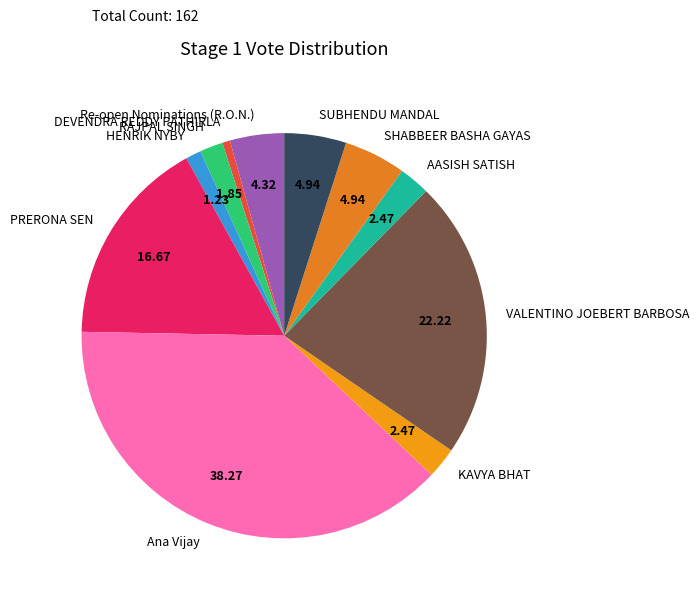

True or false: SUBHENDU MANDAL accounts for 5% of the total.

True